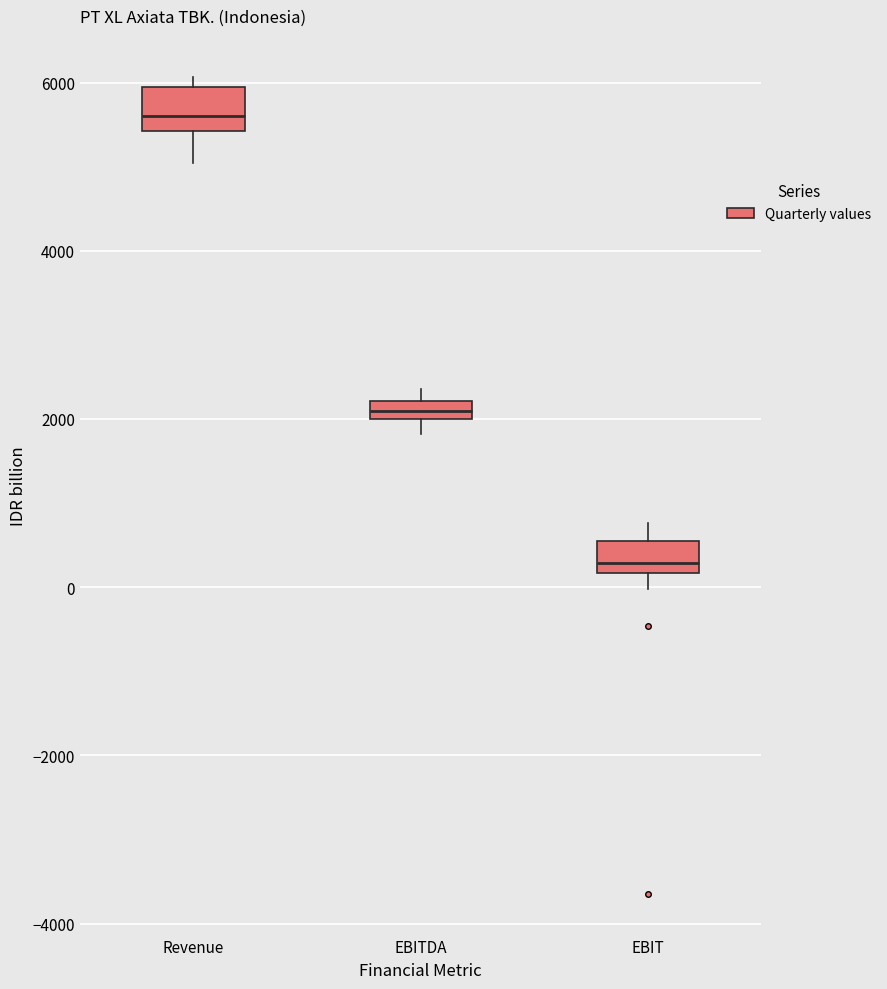

Which box's median line is the highest?

Revenue